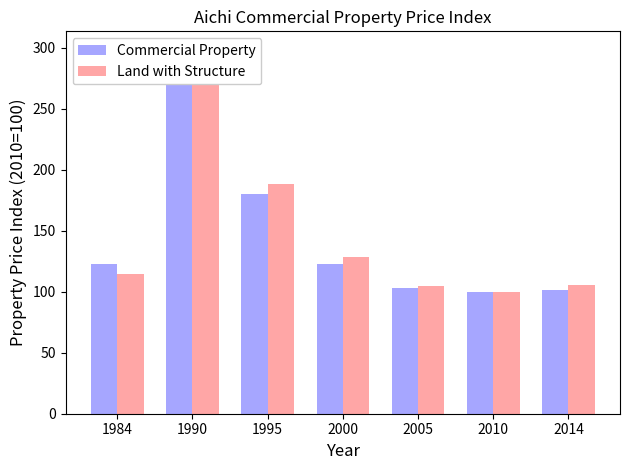

Which series has the largest range (max minus min)?

Land with Structure